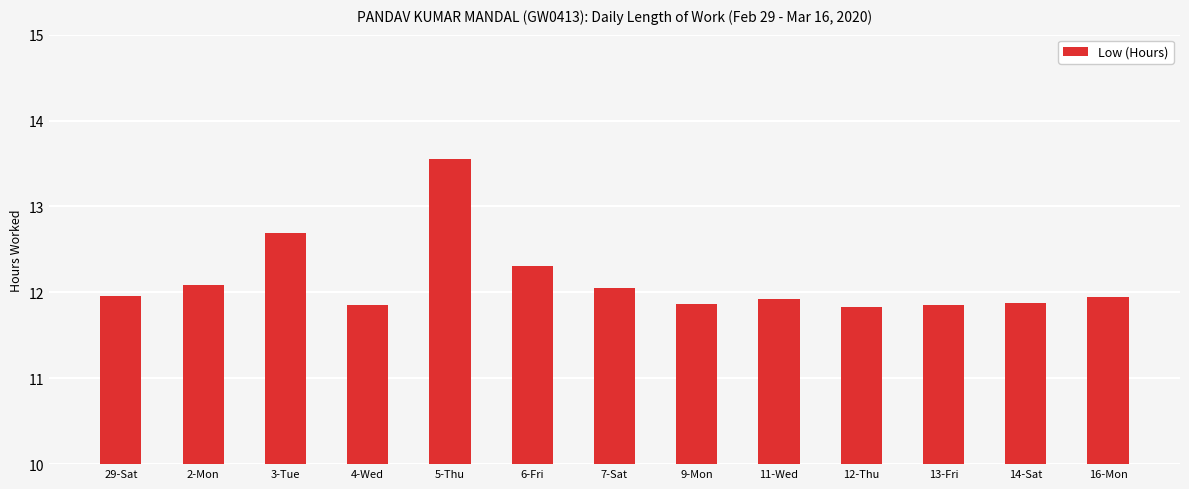

Read the value at 14-Sat.

11.9